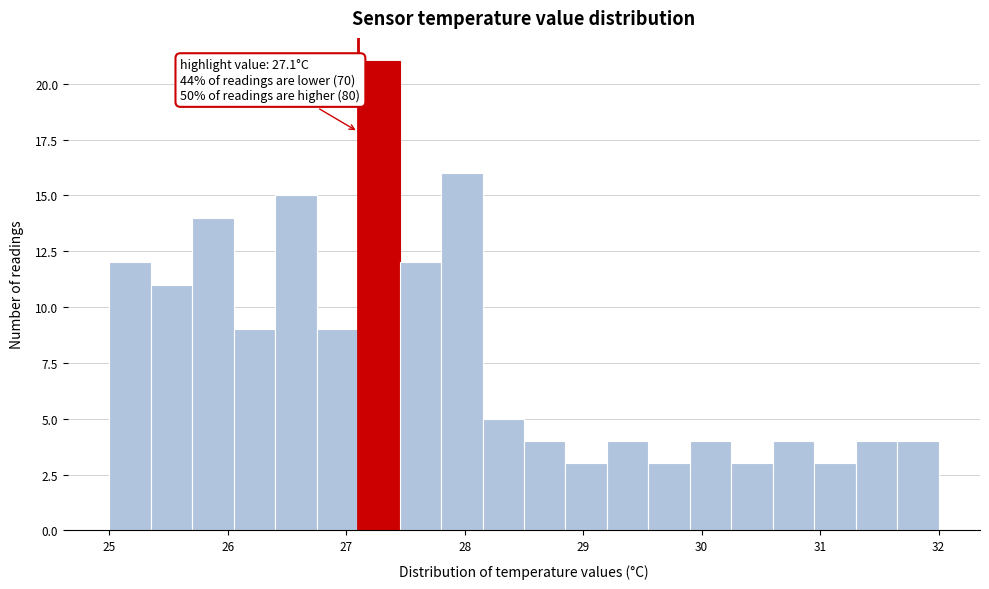

Read against the x-axis, roughly where is the centre of the tallest bar?

27.3